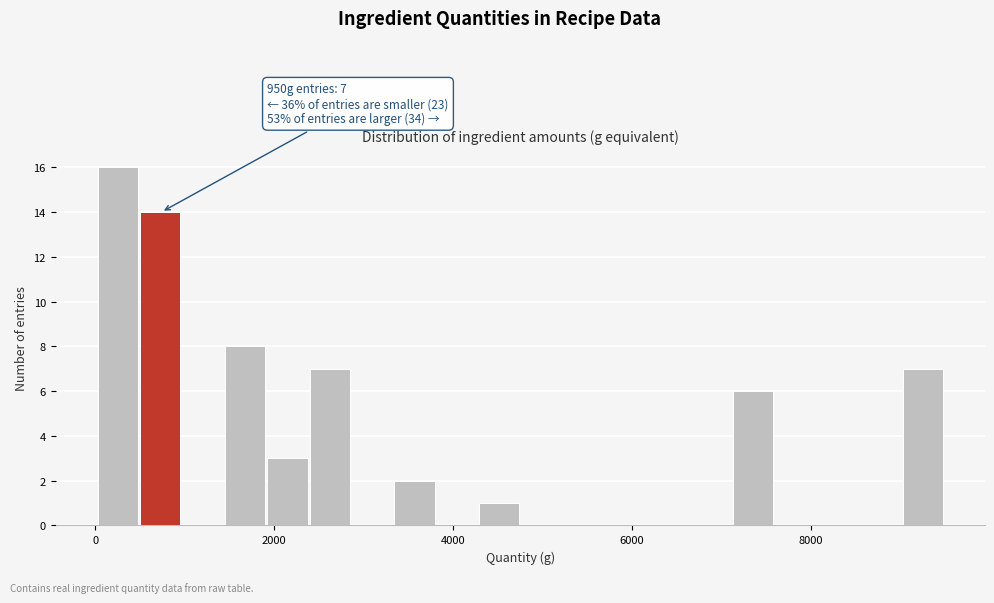

Read against the x-axis, roughly where is the centre of the tallest bar?

200